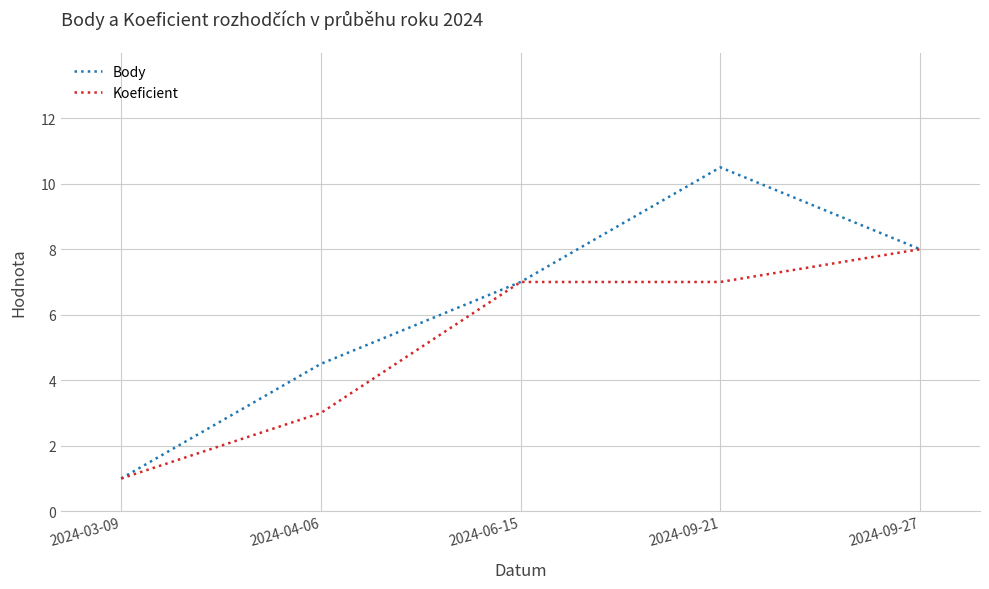

What is the minimum value for Koeficient?

1.0